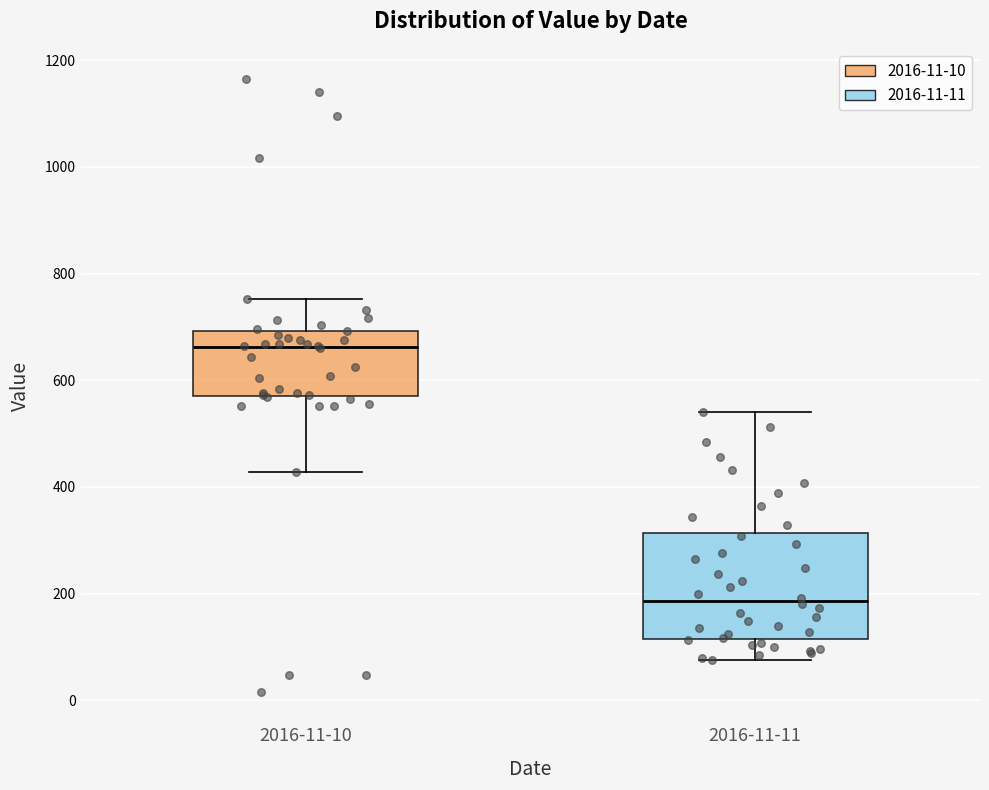

Which box's median line is the lowest?

2016-11-11